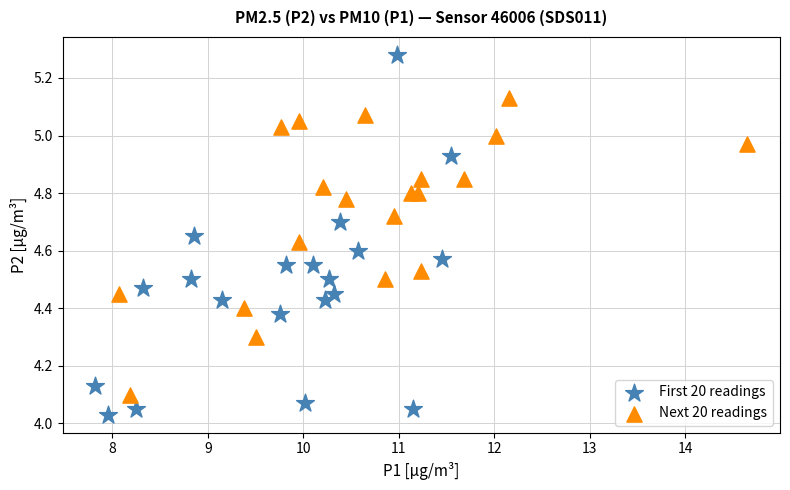

Which series contains the highest Y value?

First 20 readings